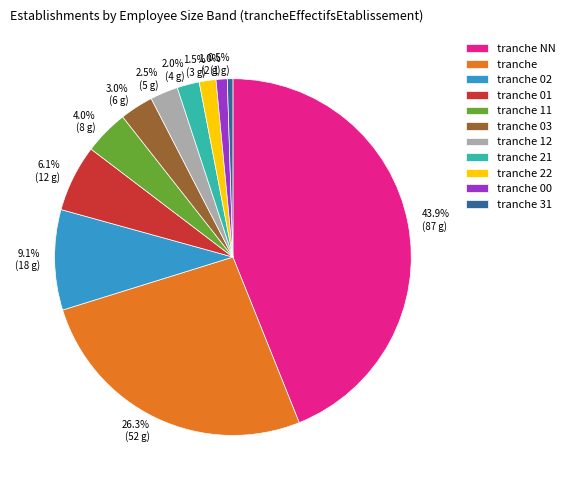

Is there any slice that represents more than half of the pie?

No